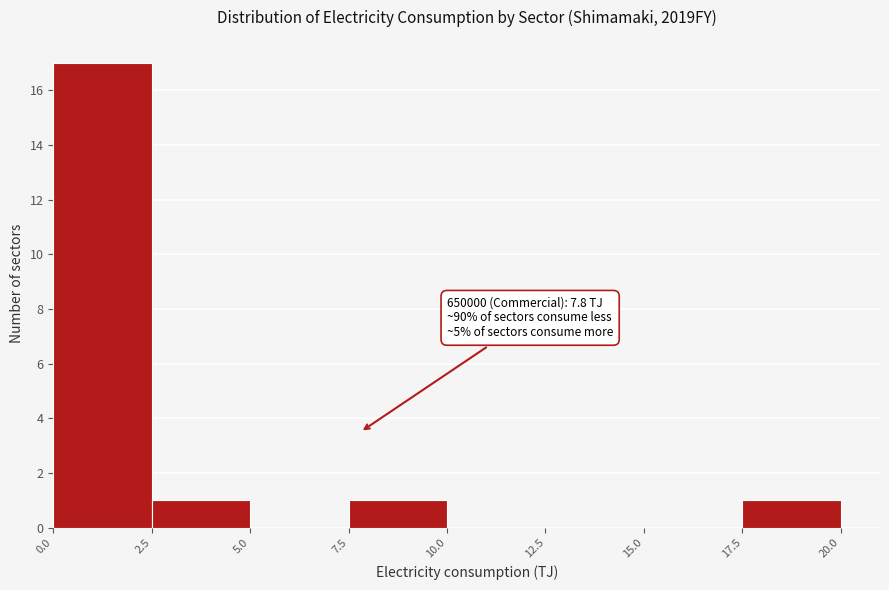

Over which range of the x-axis is the bar tallest?

0.0 to 2.5